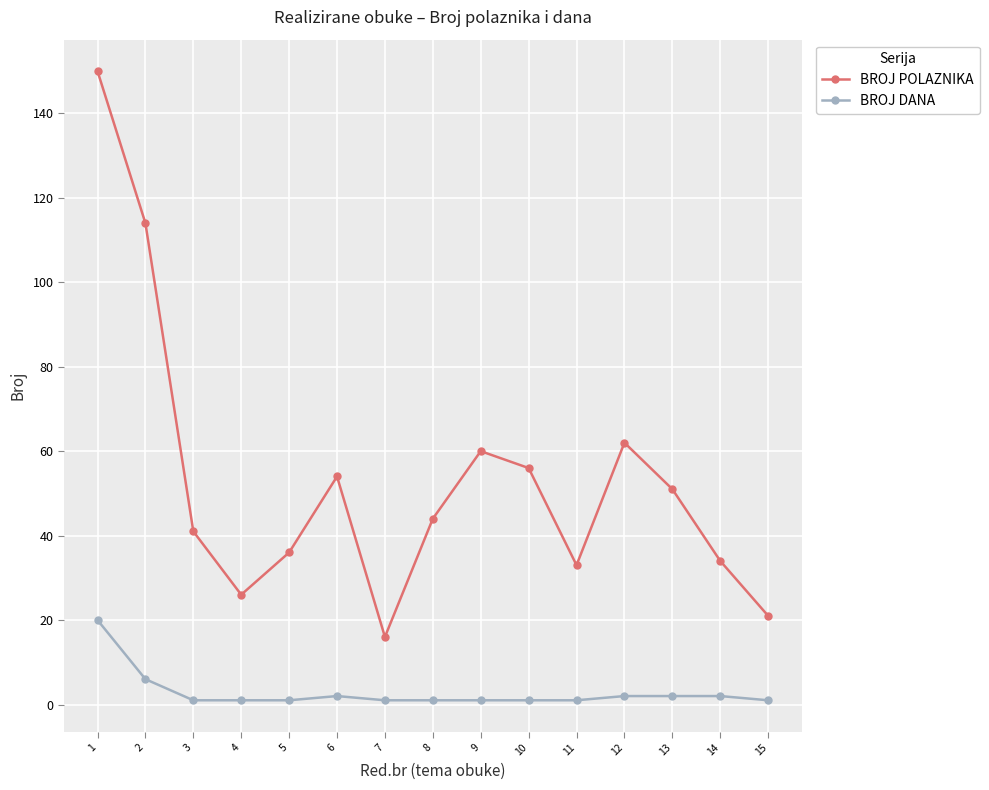

How many series are shown in this chart?

2